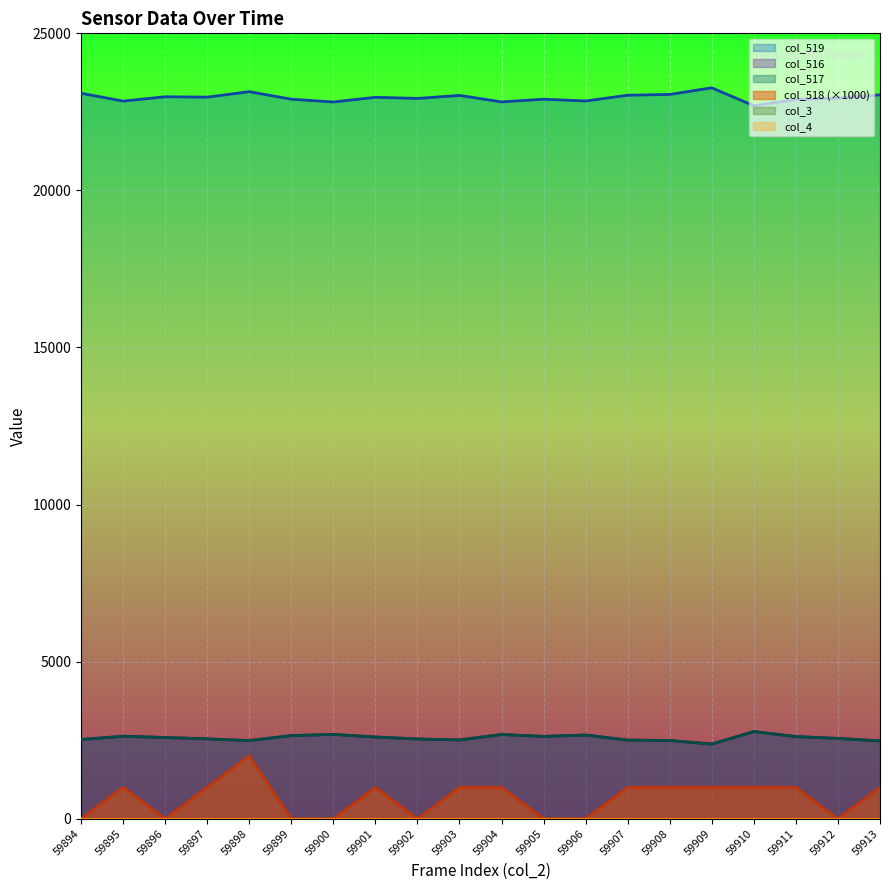

Where does the col_519 series first go above 22964?

59894